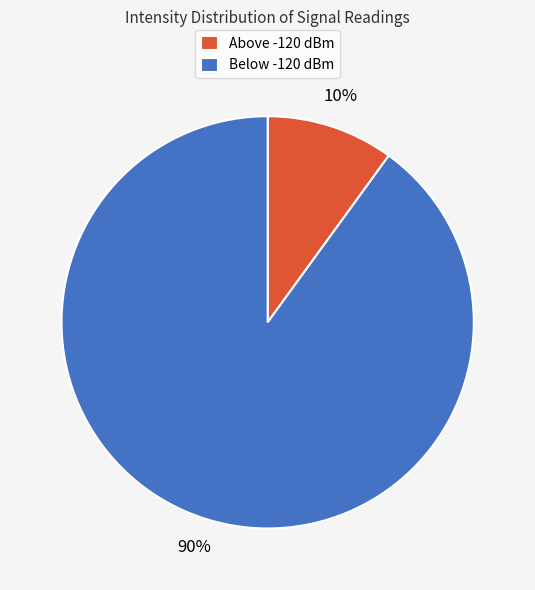

Is there any slice that represents more than half of the pie?

Yes